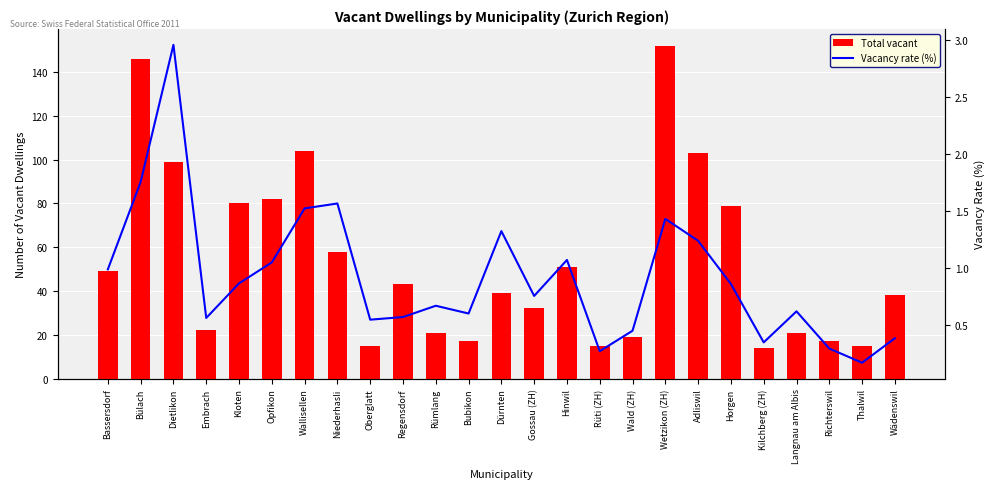

Rank the categories by Vacancy rate (%) value from highest to lowest.

Dietlikon, Bülach, Niederhasli, Wallisellen, Wetzikon (ZH), Dürnten, Adliswil, Hinwil, Opfikon, Bassersdorf, Kloten, Horgen, Gossau (ZH), Rümlang, Langnau am Albis, Bubikon, Regensdorf, Embrach, Oberglatt, Wald (ZH), Wädenswil, Kilchberg (ZH), Richterswil, Rüti (ZH), Thalwil